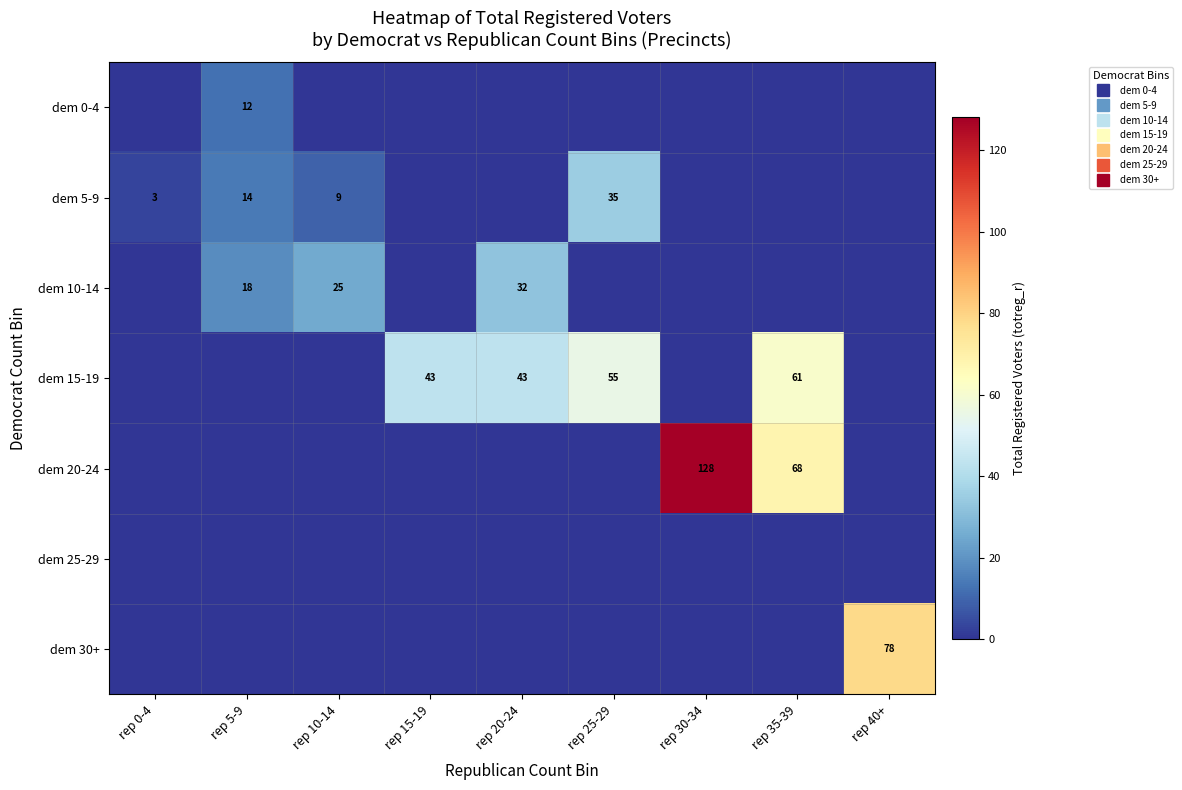

Which label corresponds to the smallest value in the chart?

rep 0-4